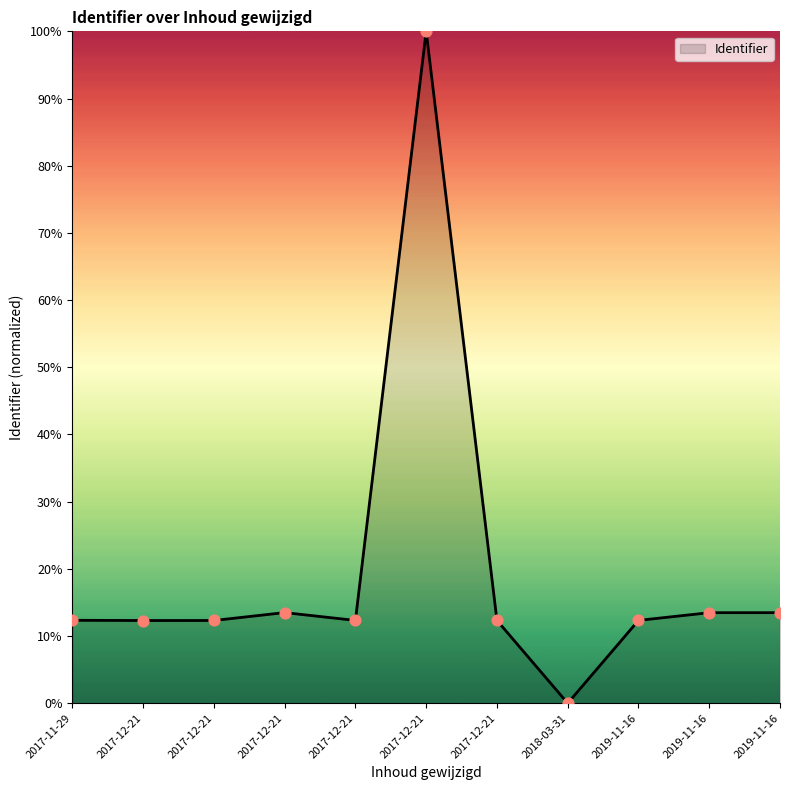

Between 2019-11-16 and 2017-12-21, which is larger?

2019-11-16